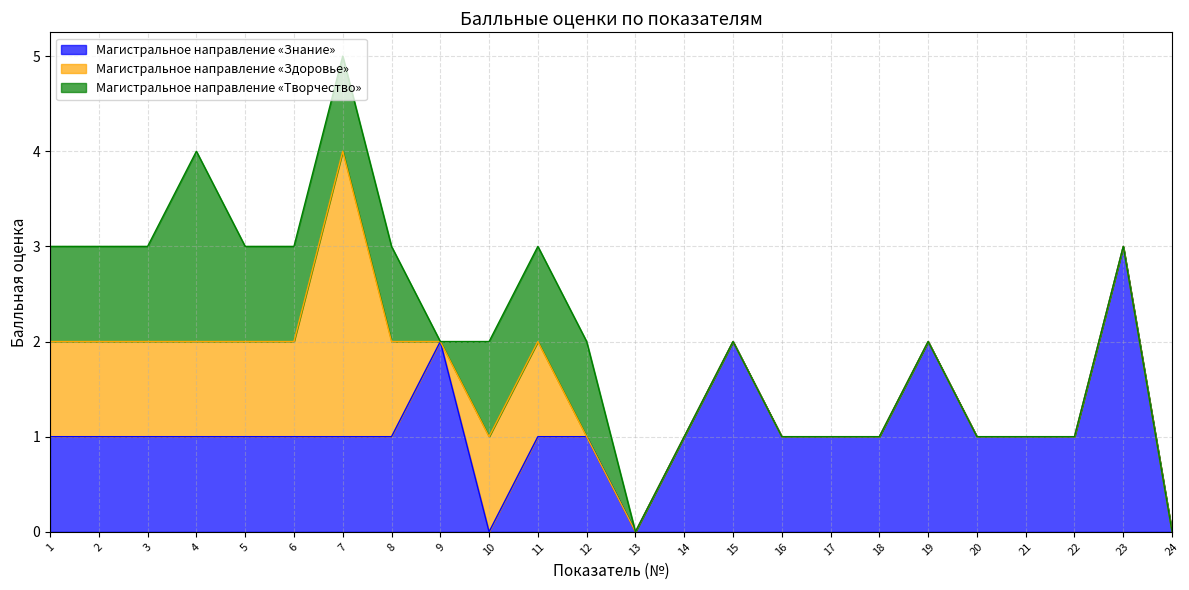

In Магистральное направление «Творчество», how many points are lower than both neighbors (excluding endpoints)?

1